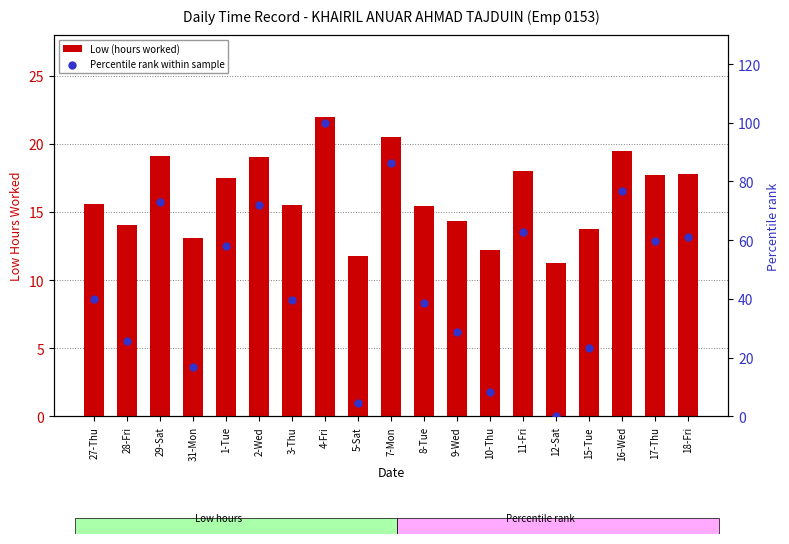

Is the value of Percentile rank within sample at 10-Thu greater than the value of Low (hours worked) at 18-Fri?

No